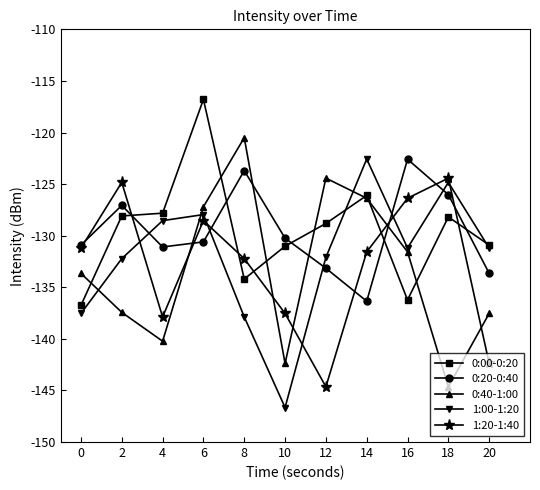

What is the value of the 0:20-0:40 point at the 7th from the left?

-133.2